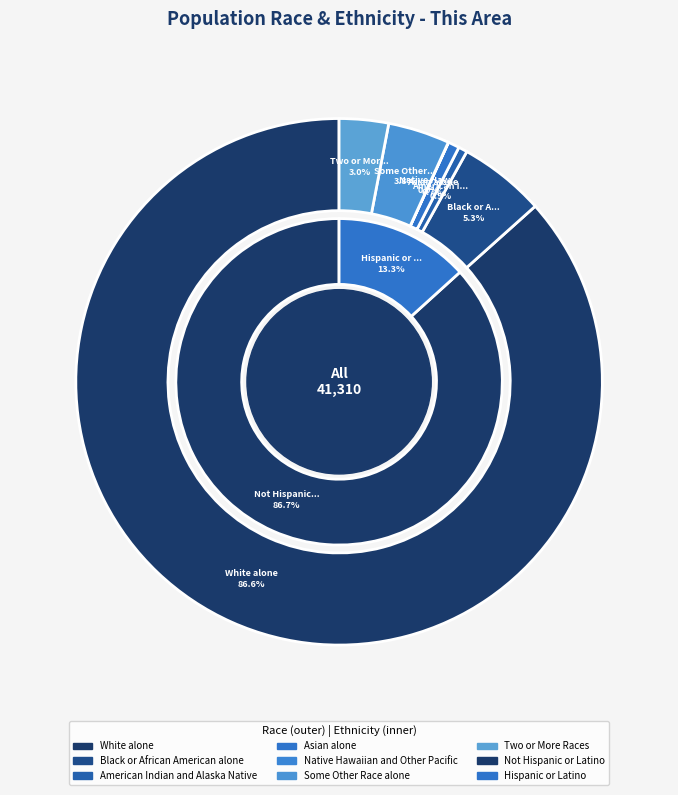

To the nearest percent, what is the difference between the Native Hawaiian and Other Pacific and Two or More Races slice percentages?

3%